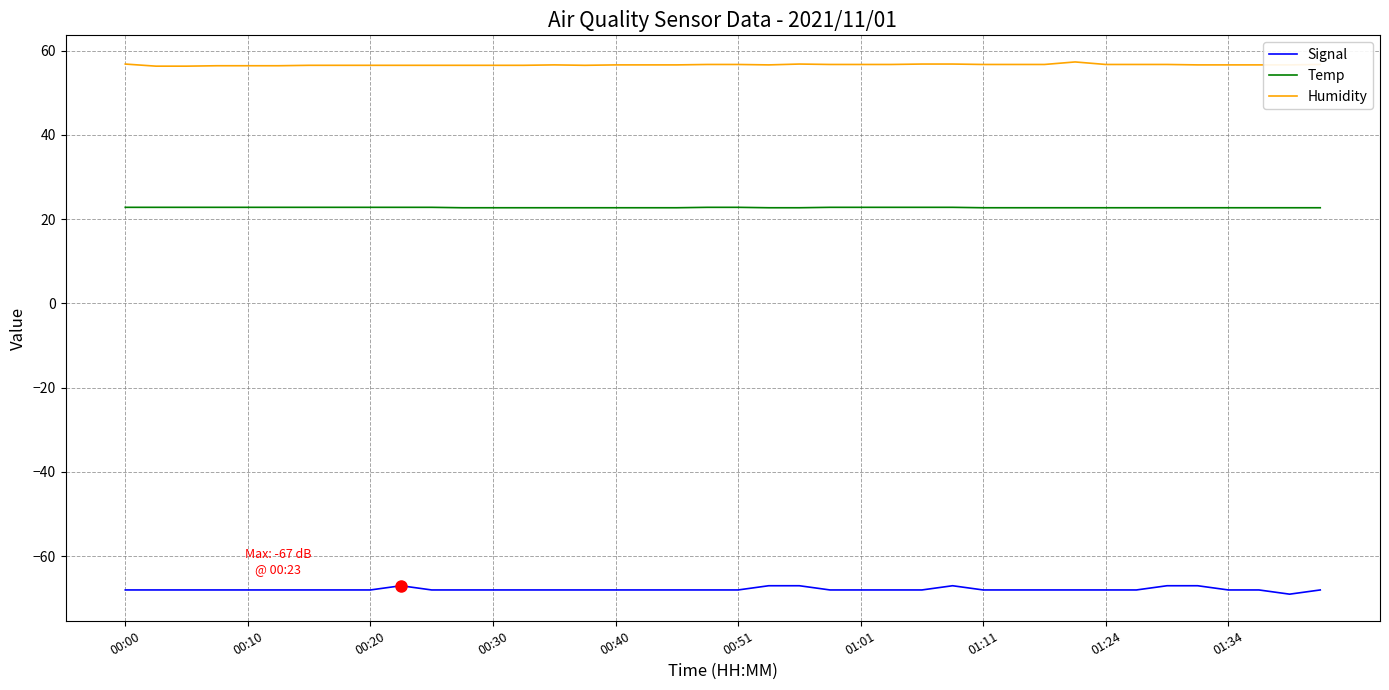

What is the lowest value of the Signal series?

-69.0